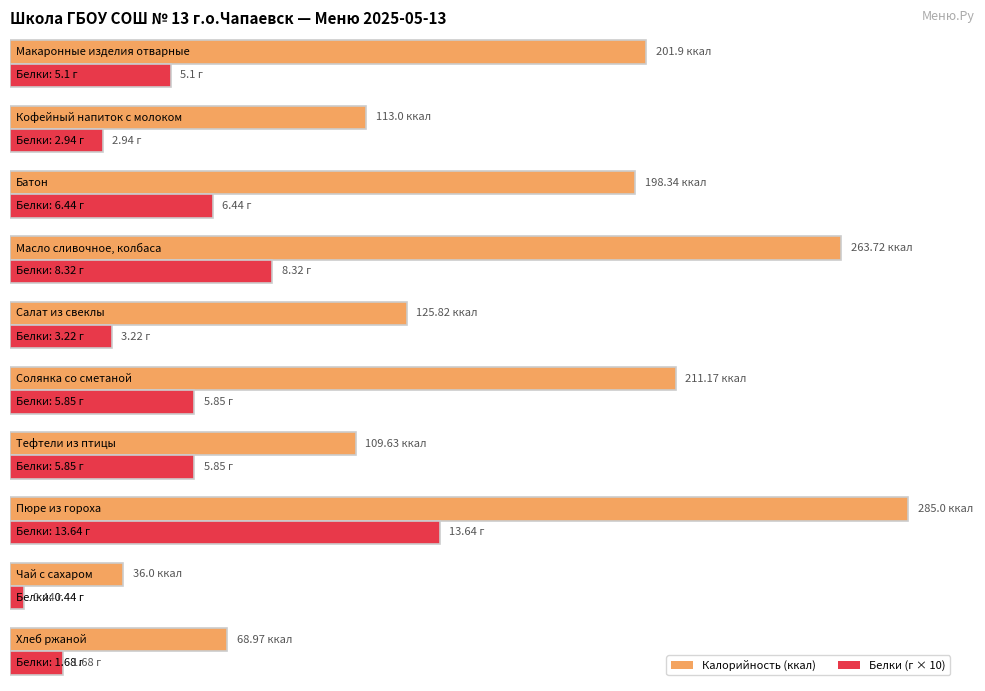

What are all the series names shown in the legend?

Калорийность, Белки